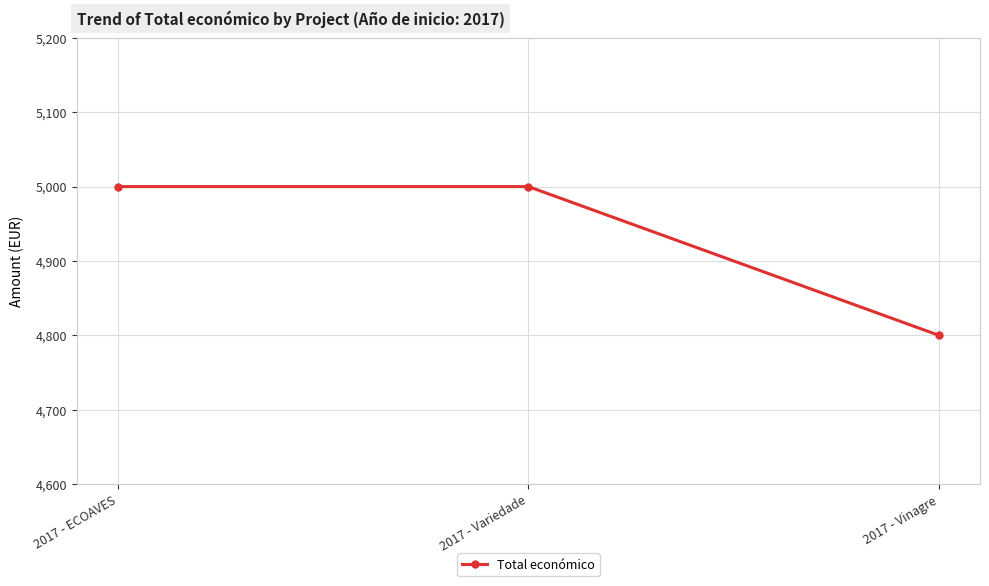

At which category does the chart reach its minimum across all series?

2017 - Vinagre